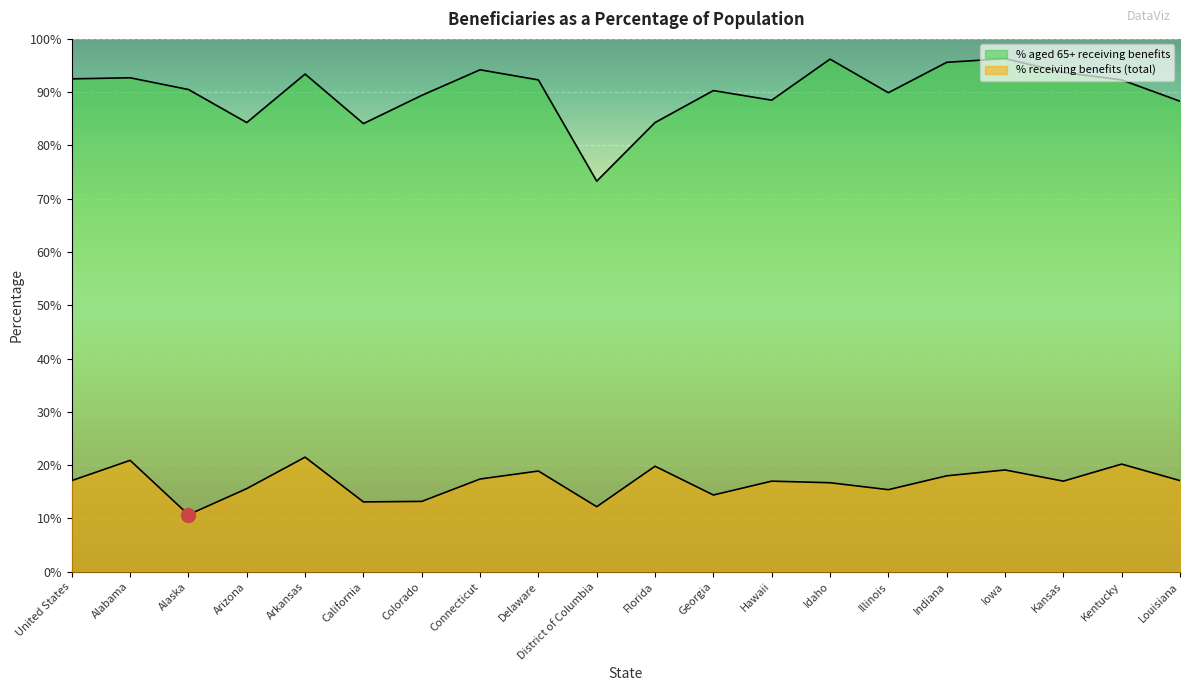

At which label is % aged 65+ receiving benefits closest to 84?

California